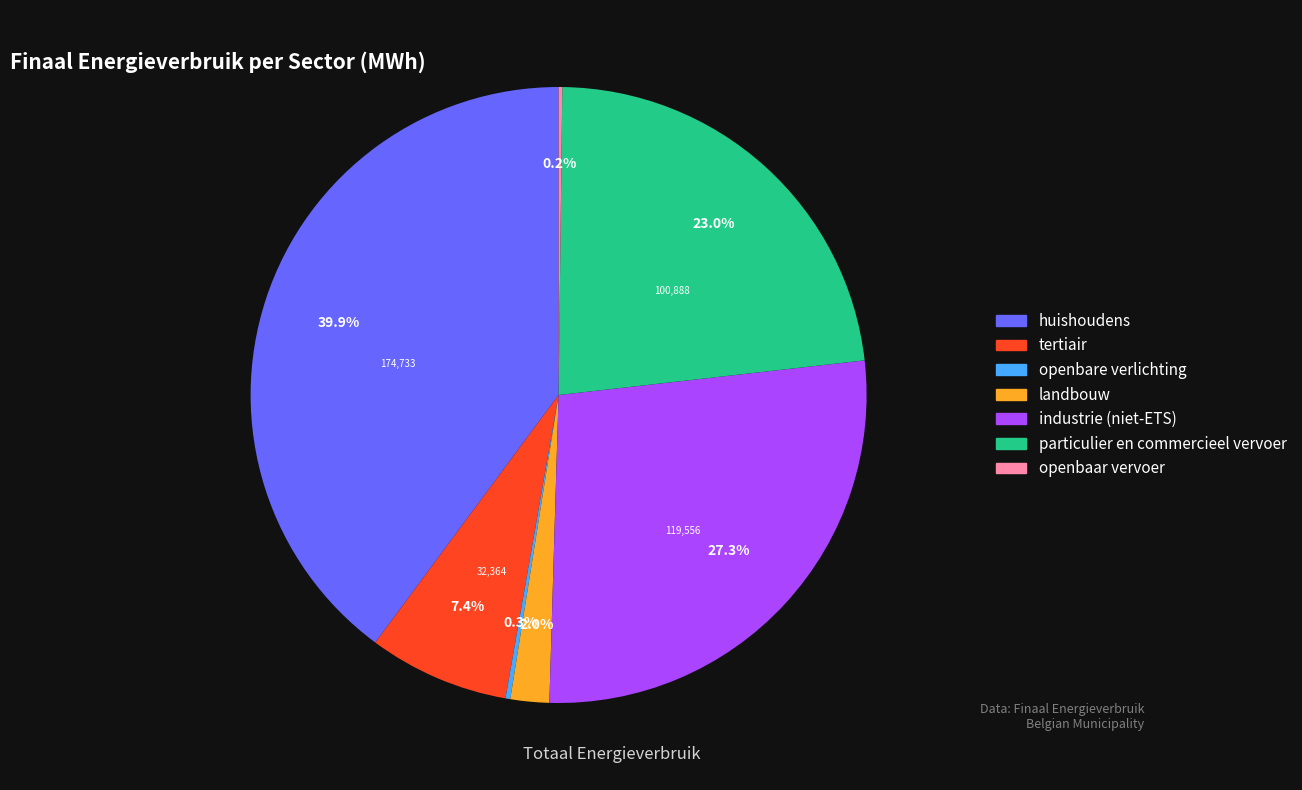

The particulier en commercieel vervoer slice represents 23% of the pie. True or false?

True